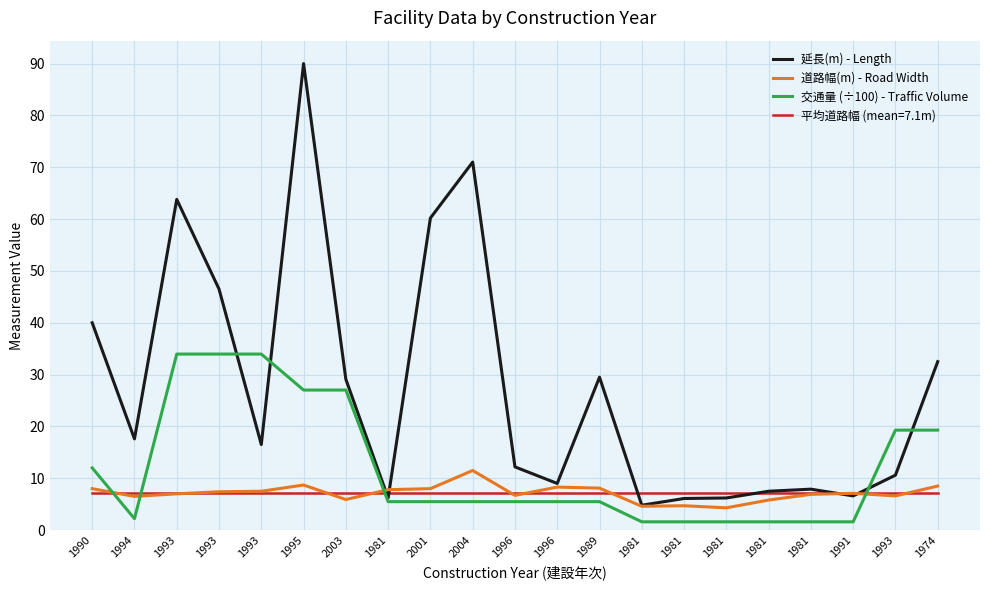

Reading left to right, what are all the values shown in this chart?

延長(m) - Length: 40.0	17.6	63.8	46.5	16.5	90.0	29.1	6.2	60.2	71.0	12.2	9.0	29.5	4.8	6.1	6.2	7.5	7.9	6.6	10.6	32.5
道路幅(m) - Road Width: 8.0	6.5	7.0	7.4	7.5	8.7	5.9	7.8	8.0	11.5	6.7	8.3	8.1	4.6	4.7	4.3	5.8	6.9	7.1	6.6	8.5
交通量 (÷100) - Traffic Volume: 12.0	2.2	34.0	34.0	34.0	27.0	27.0	5.5	5.5	5.5	5.5	5.5	5.5	1.6	1.6	1.6	1.6	1.6	1.6	19.3	19.3